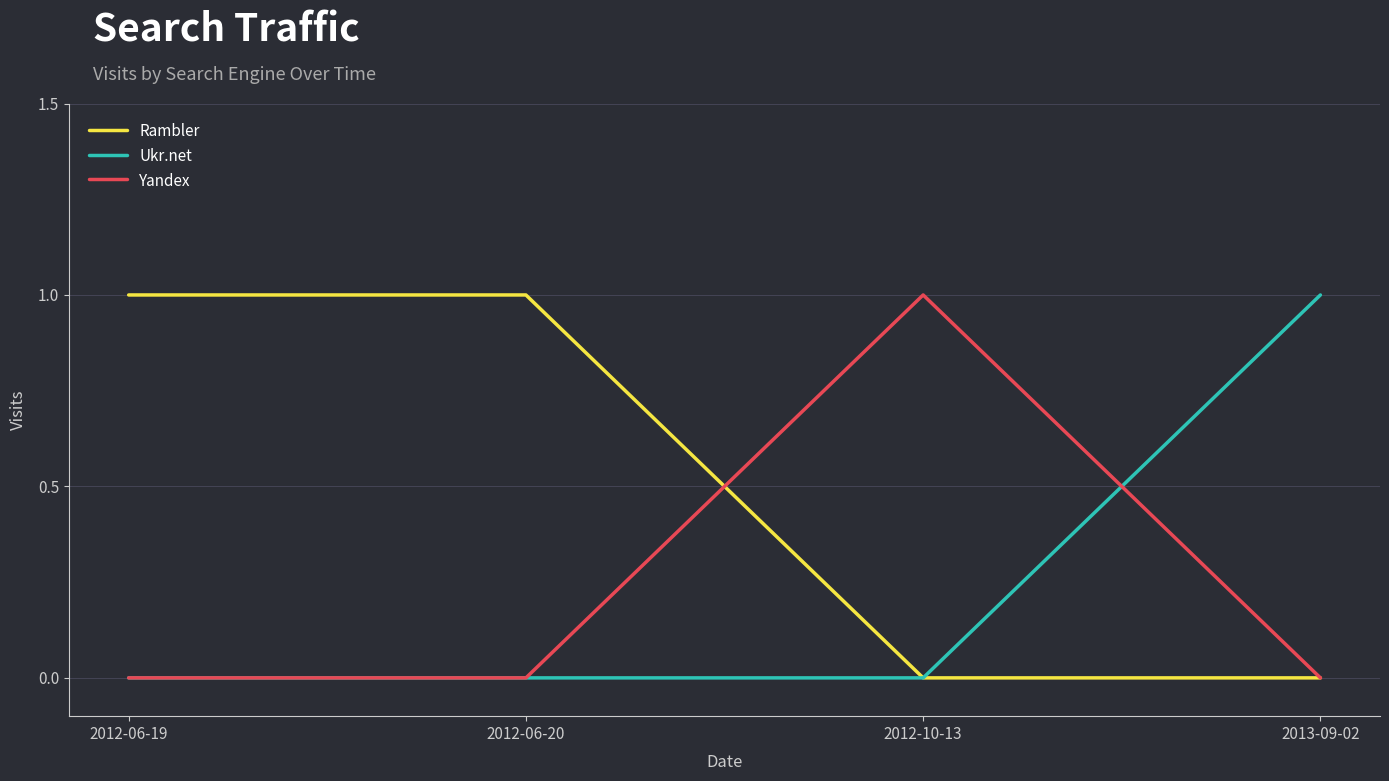

The Ukr.net series shows 1 at 2013-09-02. True or false?

True